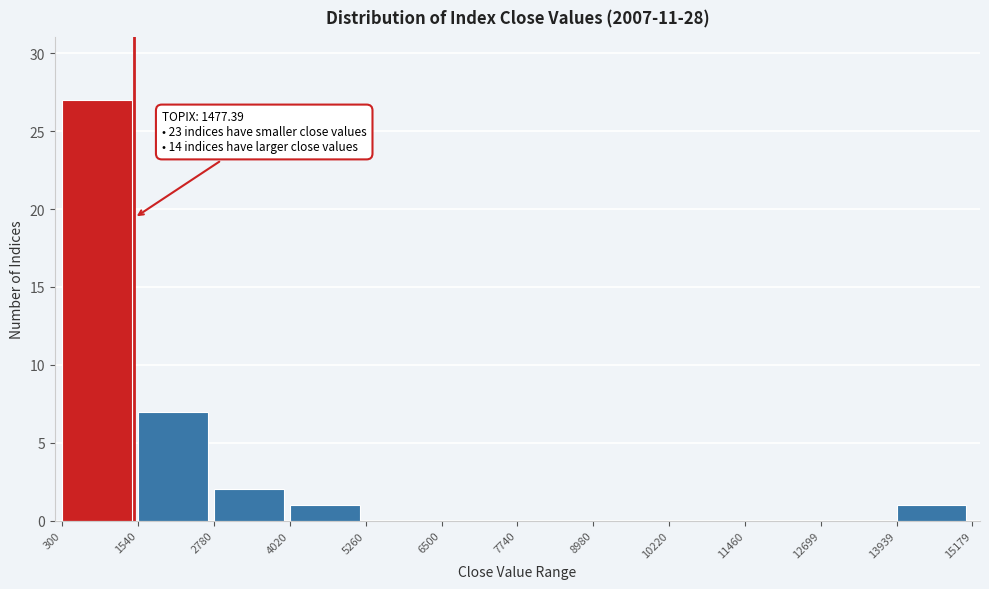

Which range on the x-axis has the tallest bar?

300 to 1540